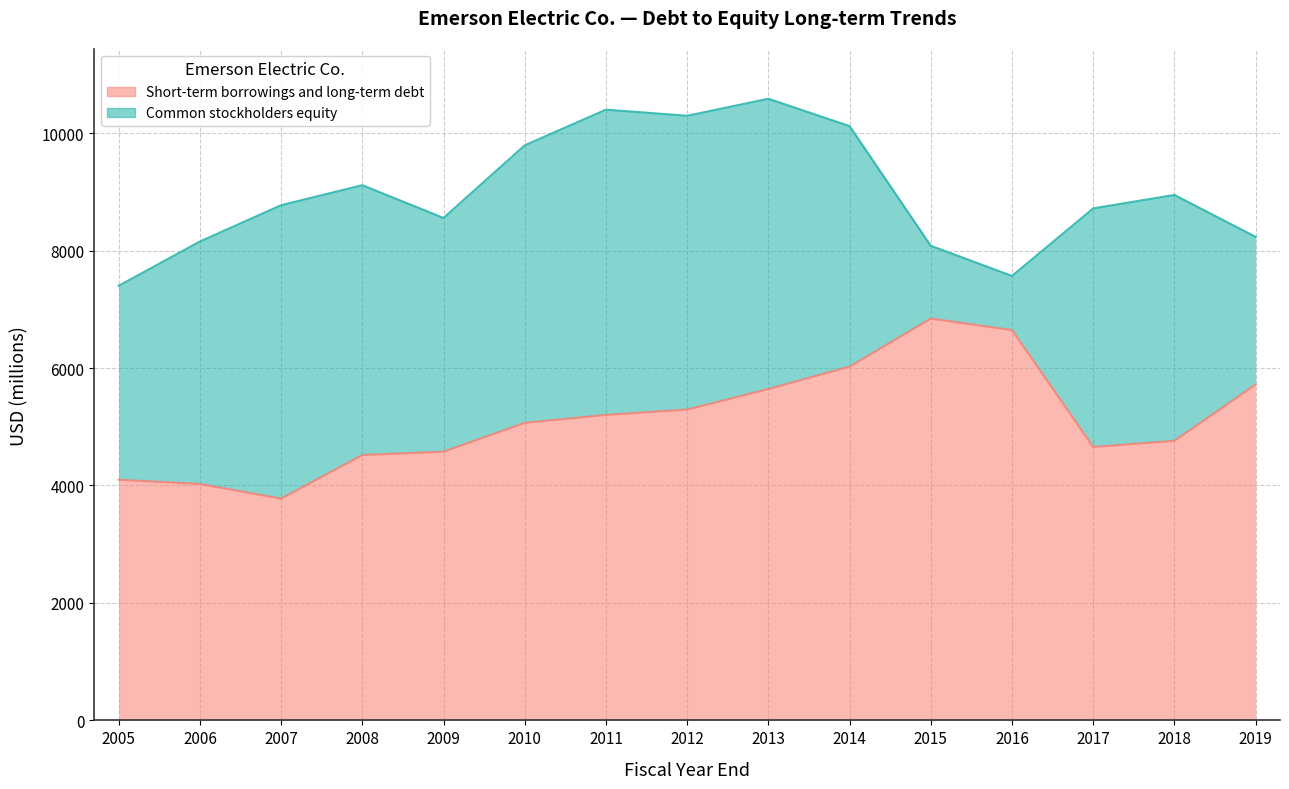

Which series changed the most between 2013 and 2014?

Common stockholders equity